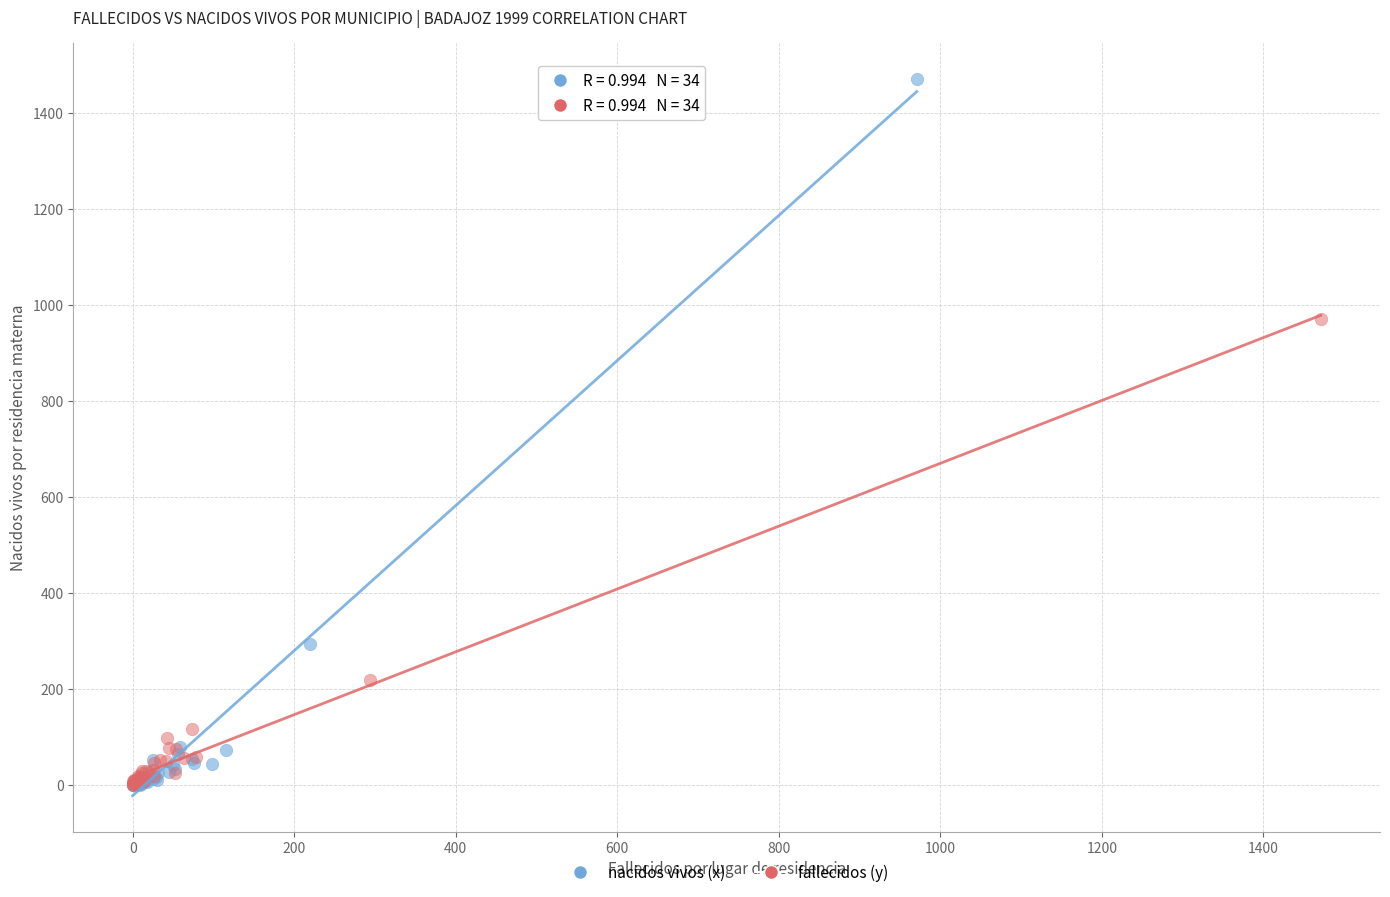

Which series has the widest spread of Y values?

nacidos vivos (x)